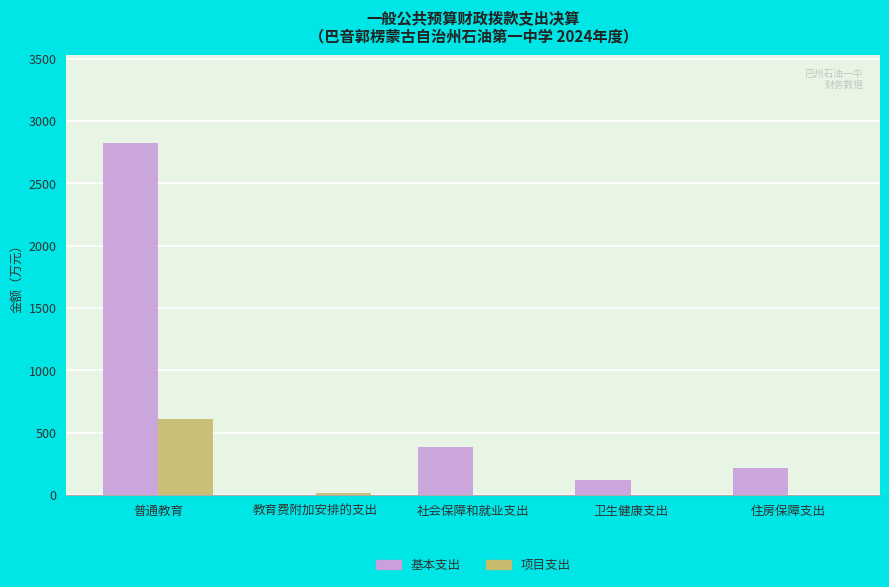

At which label does 基本支出 reach its peak?

普通教育